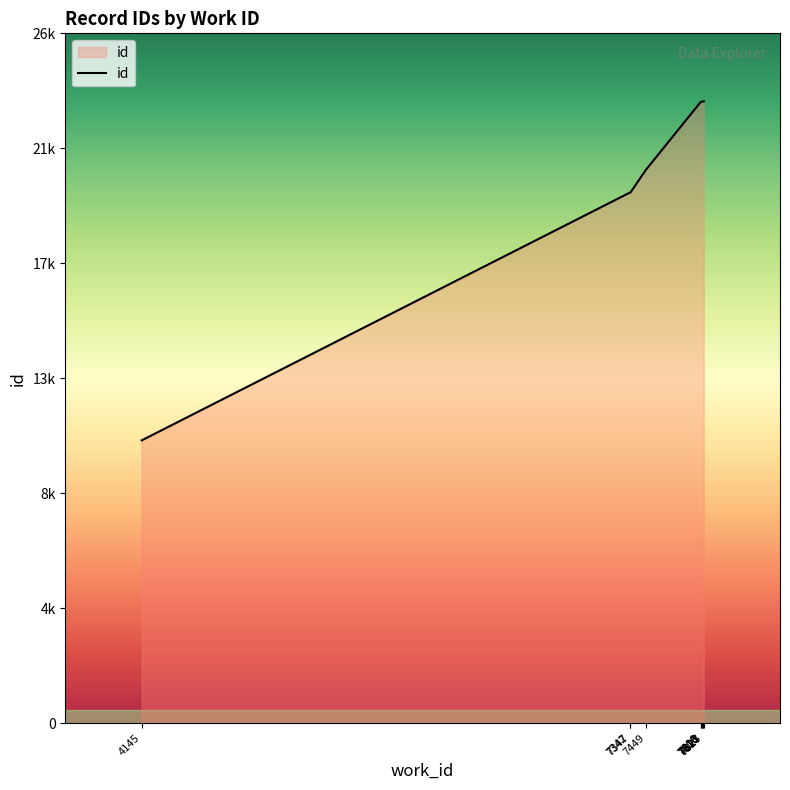

What is the value of the 5th point from the left?

23415